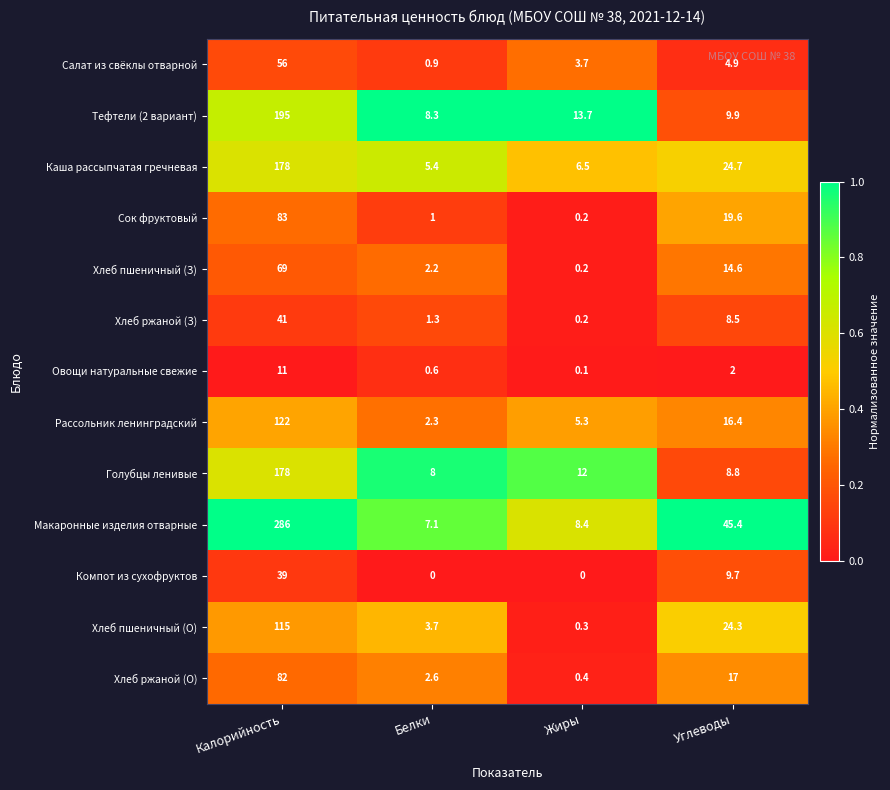

How many data points in Салат из свёклы отварной are above 4?

2